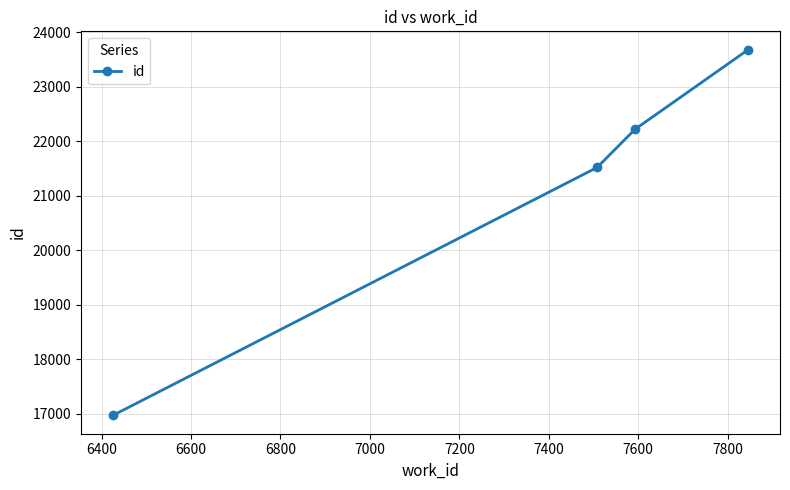

True or false: there are more than 0 points higher than both neighbors.

False